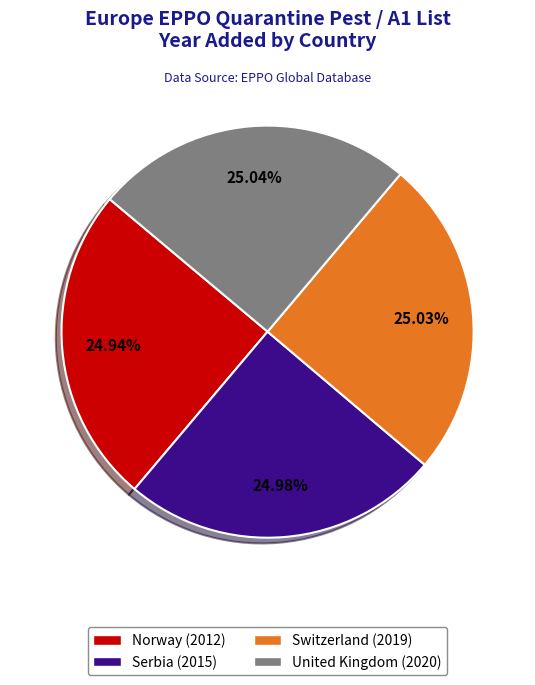

What percentage is the Norway slice, to the nearest percent?

25%